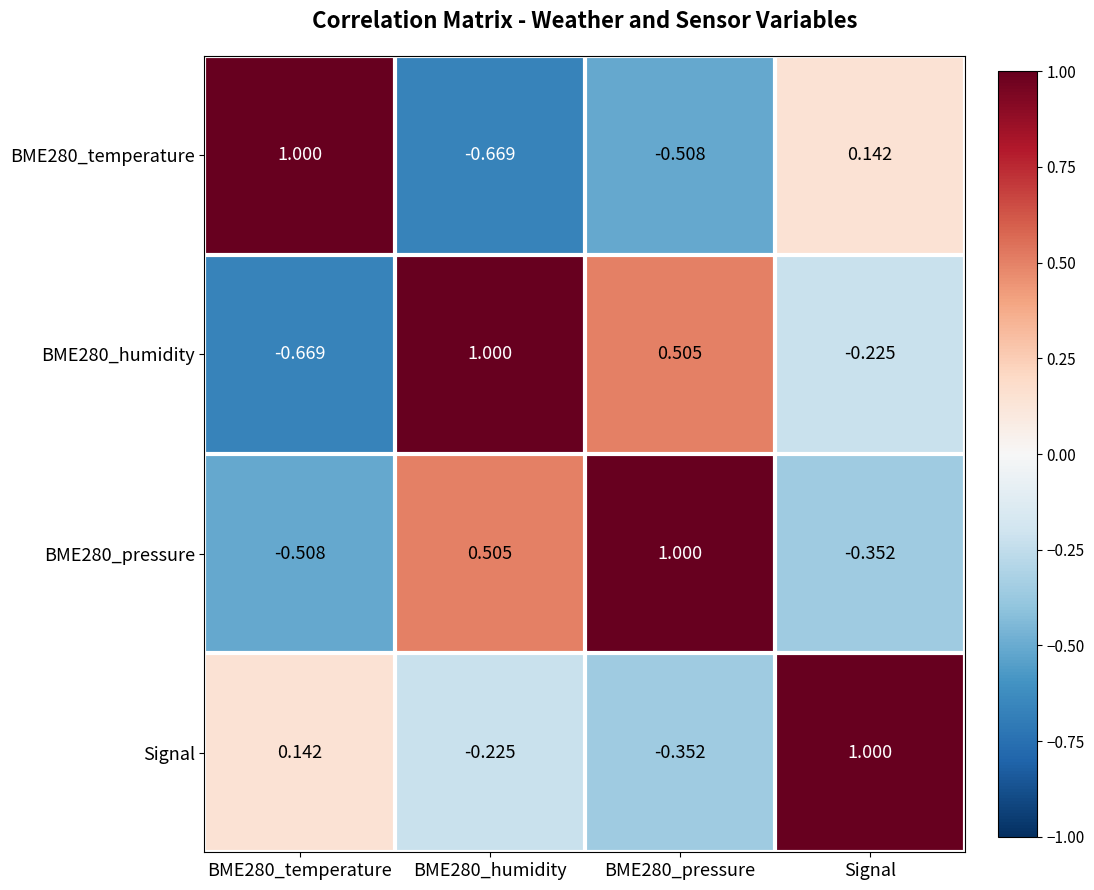

At which label is BME280_pressure closest to 0?

Signal